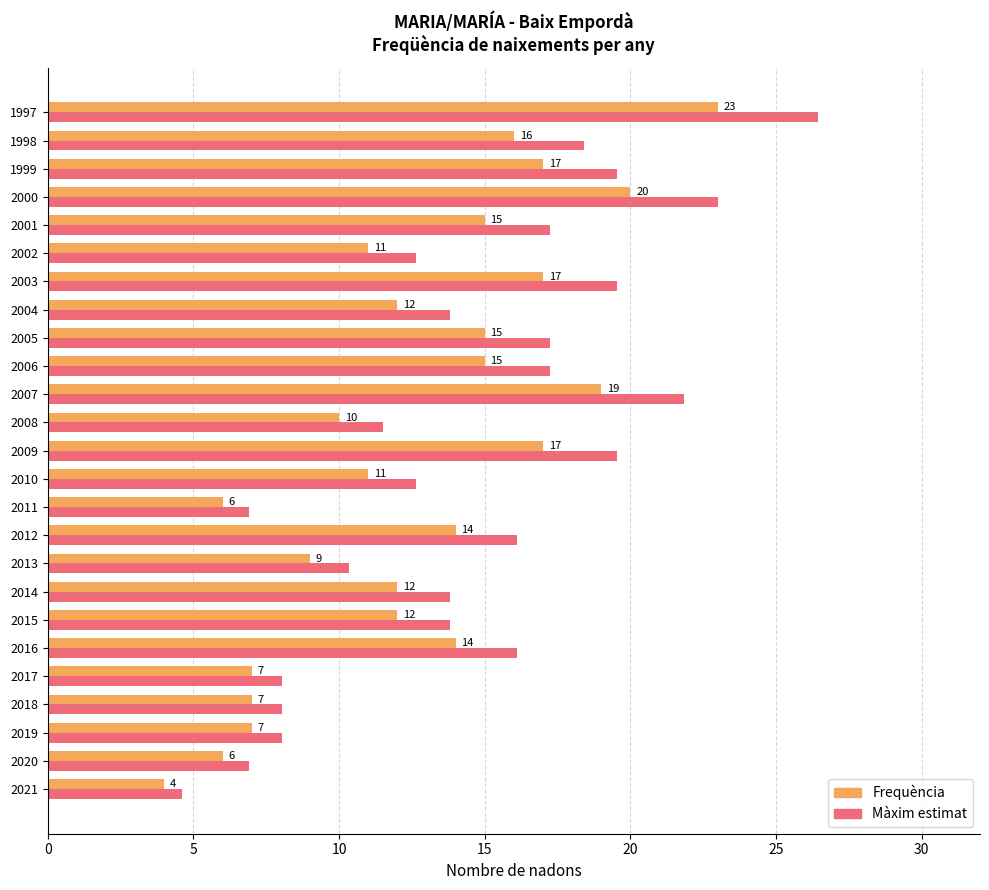

How many data points in Màxim estimat are above 13?

15